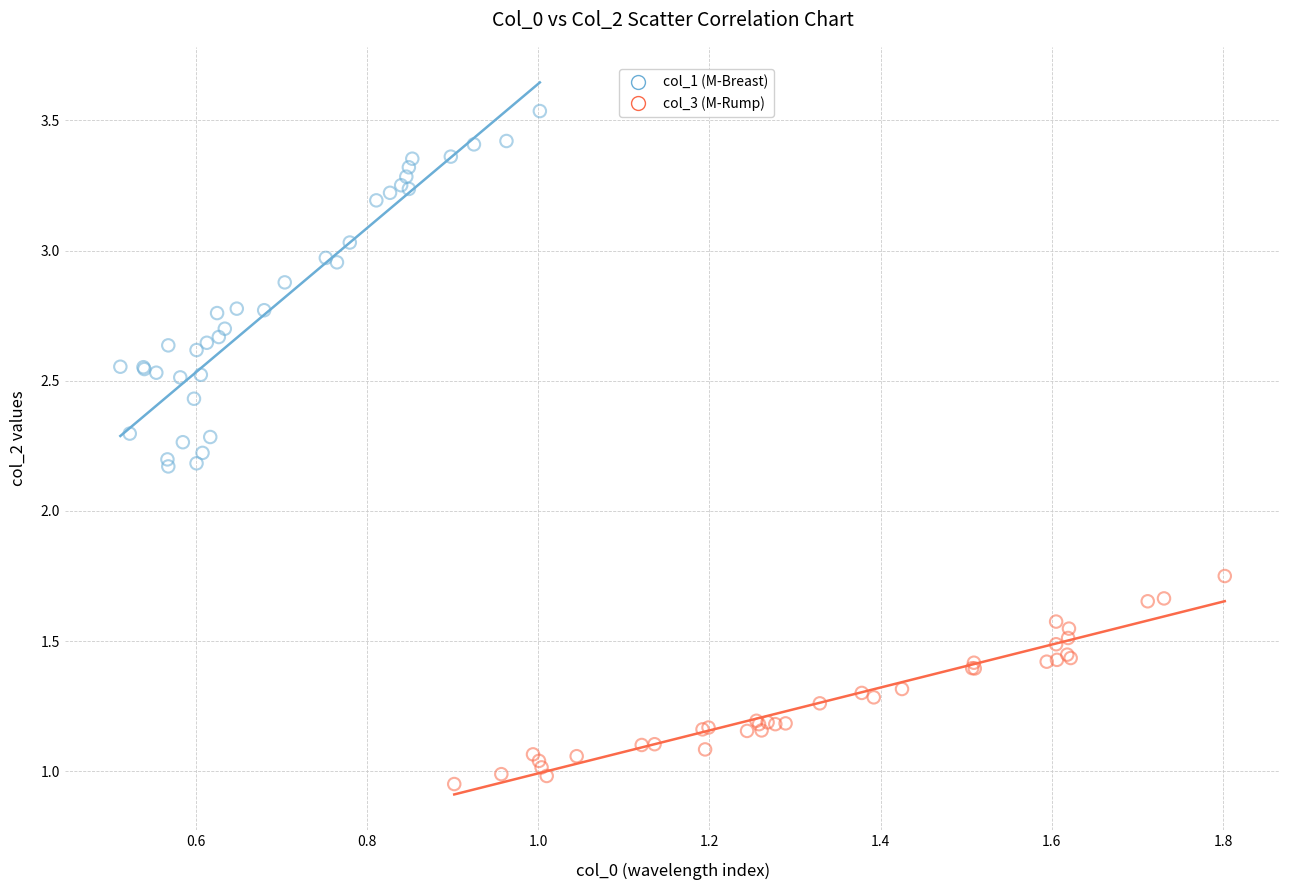

What are all the series names shown in the legend?

col_1 (M-Breast), col_3 (M-Rump)